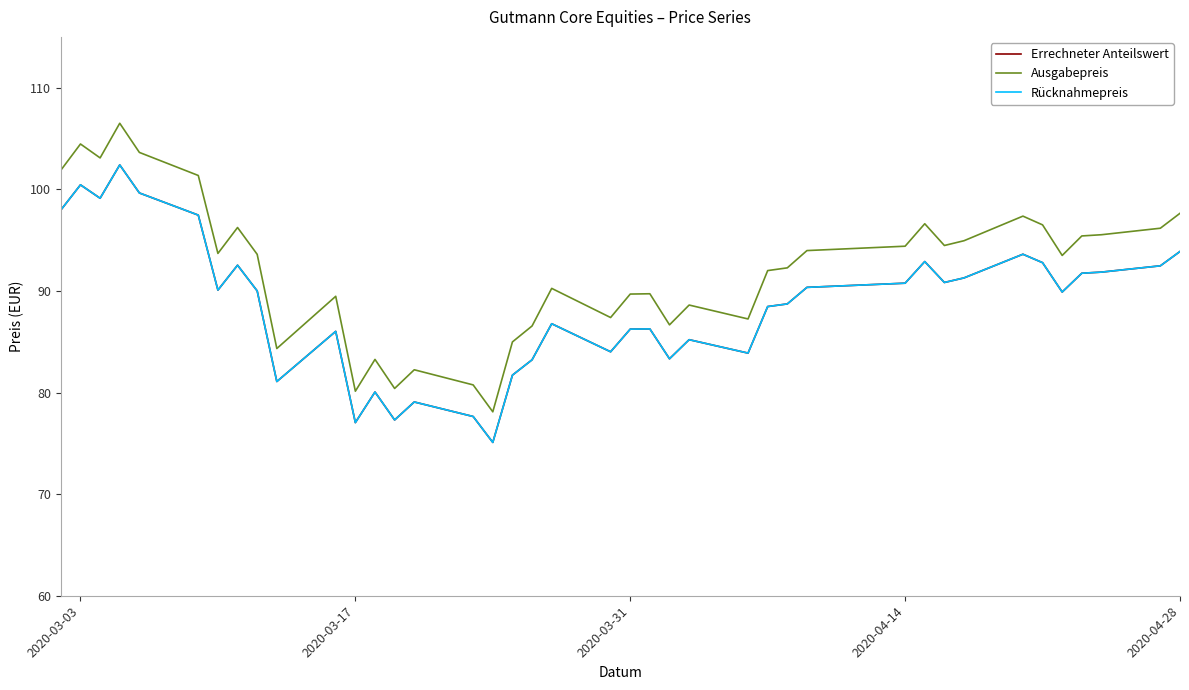

Does the chart have visible grid lines?

No